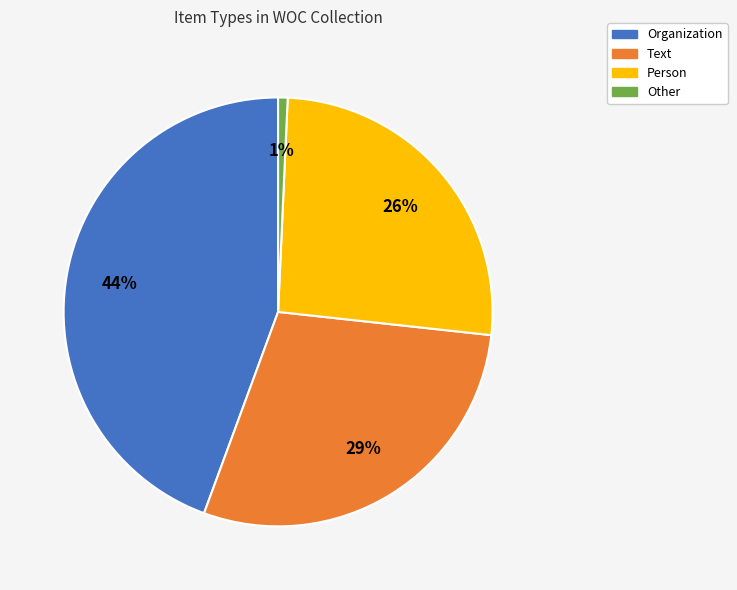

To the nearest percent, what percentage of the pie is Text?

29%